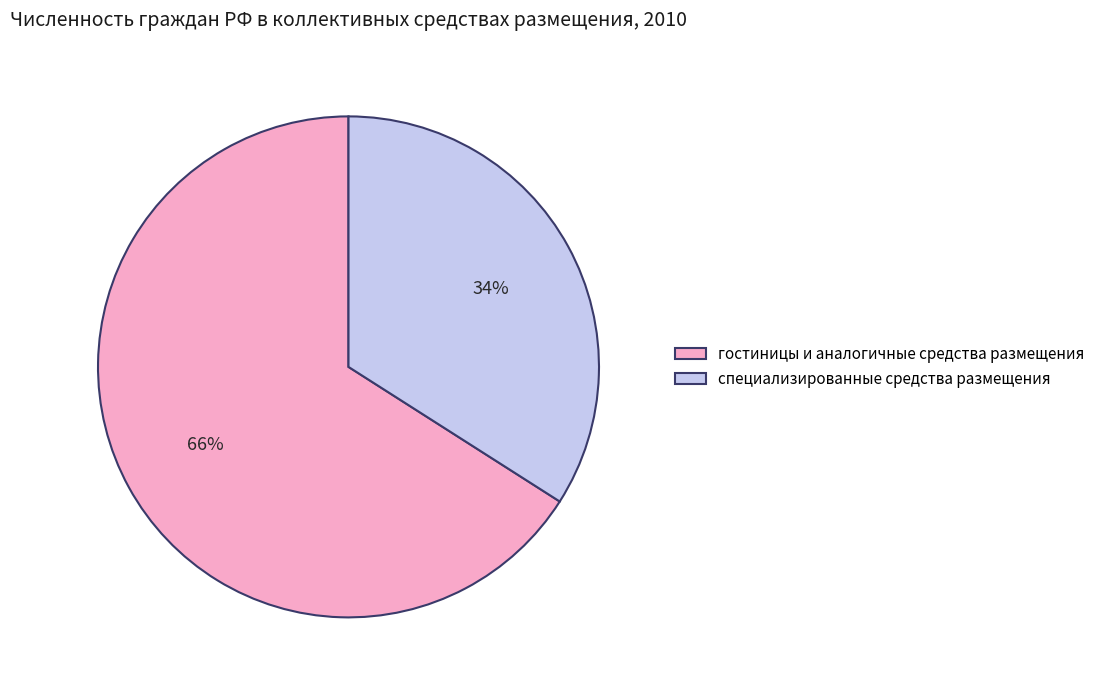

Which slice is the largest?

гостиницы и аналогичные средства размещения